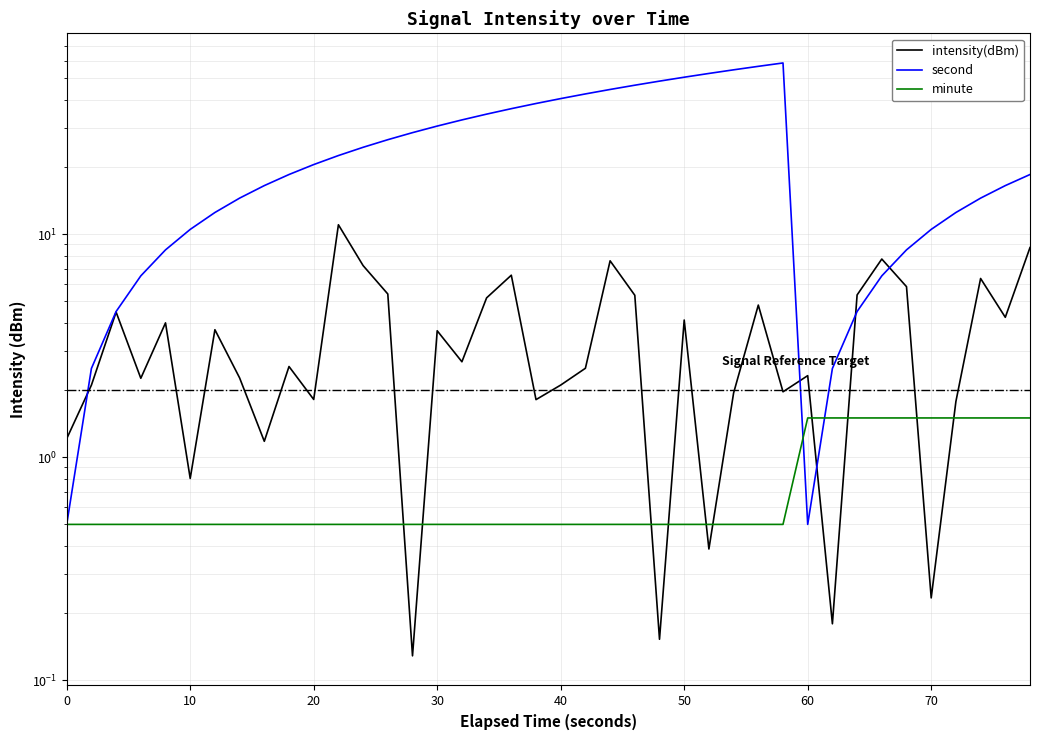

What is the maximum value for intensity(dBm)?

11.0